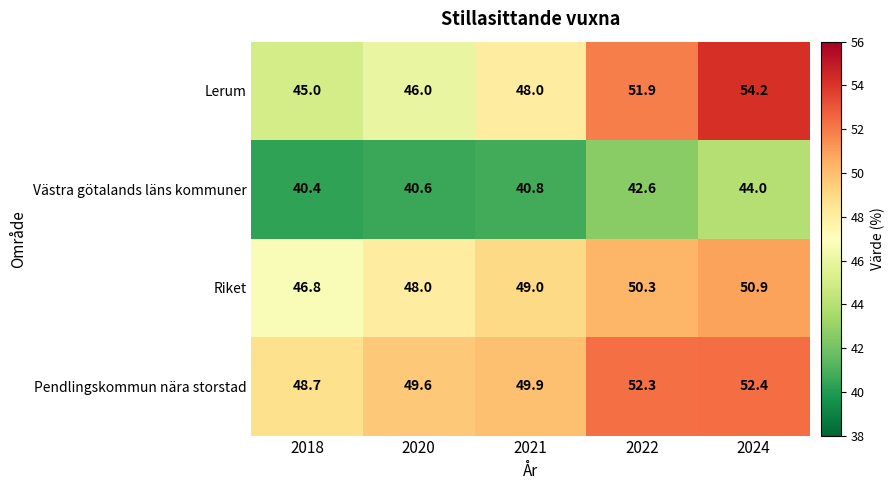

What is the maximum value shown in the chart?

54.2